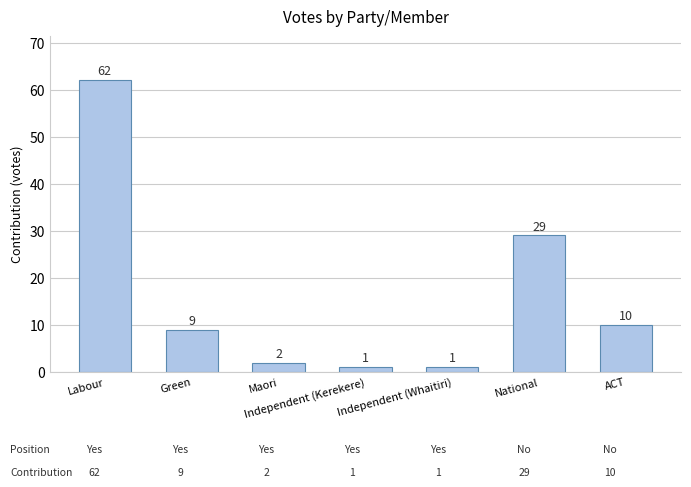

What is the difference between the maximum and second lowest values?

61